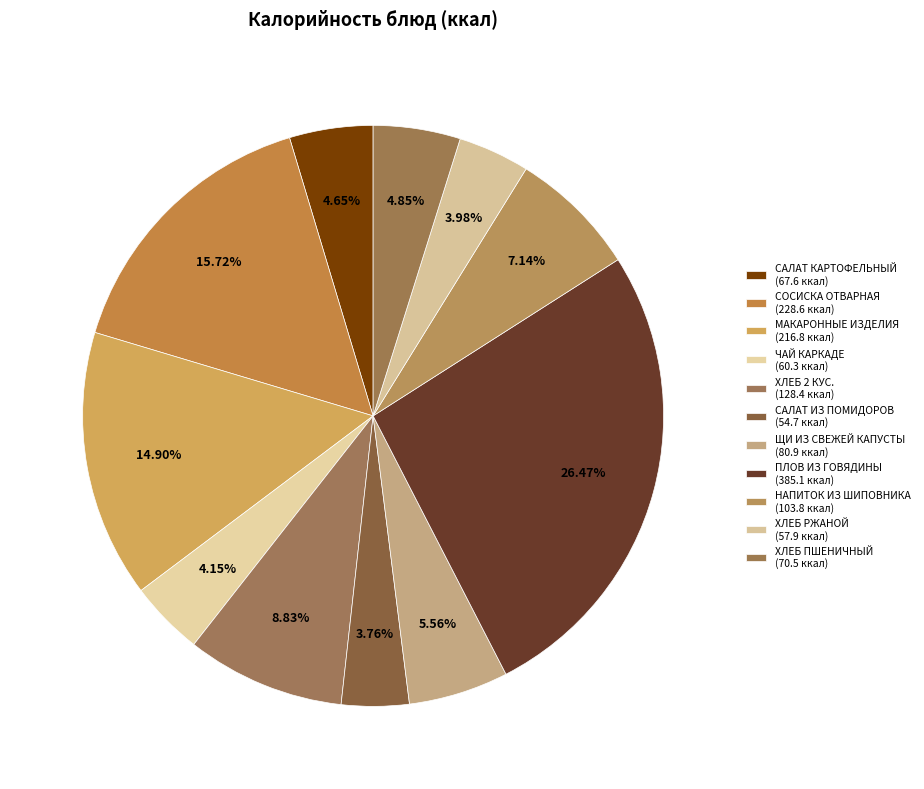

How many slices are in this pie chart?

11